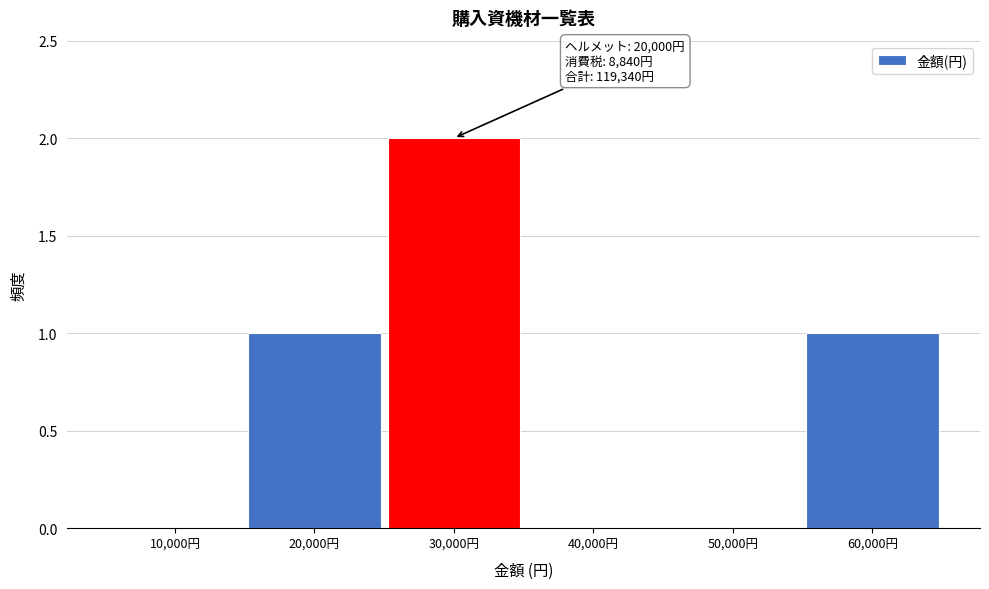

Reading left to right, extract all data points from this chart.

10,000円=0	20,000円=1	30,000円=2	40,000円=0	50,000円=0	60,000円=1